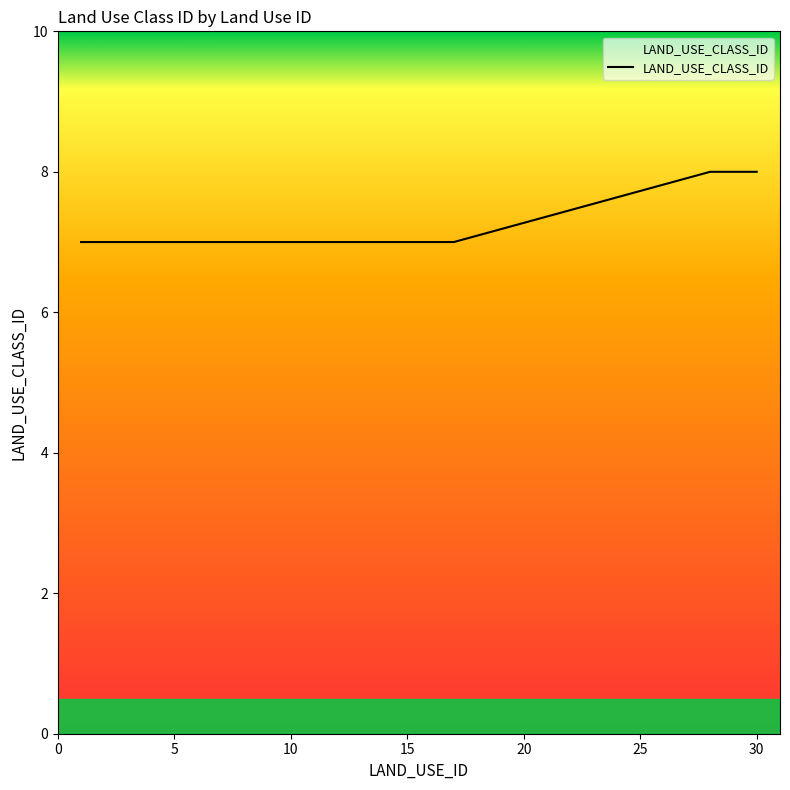

What is the smallest value displayed?

7